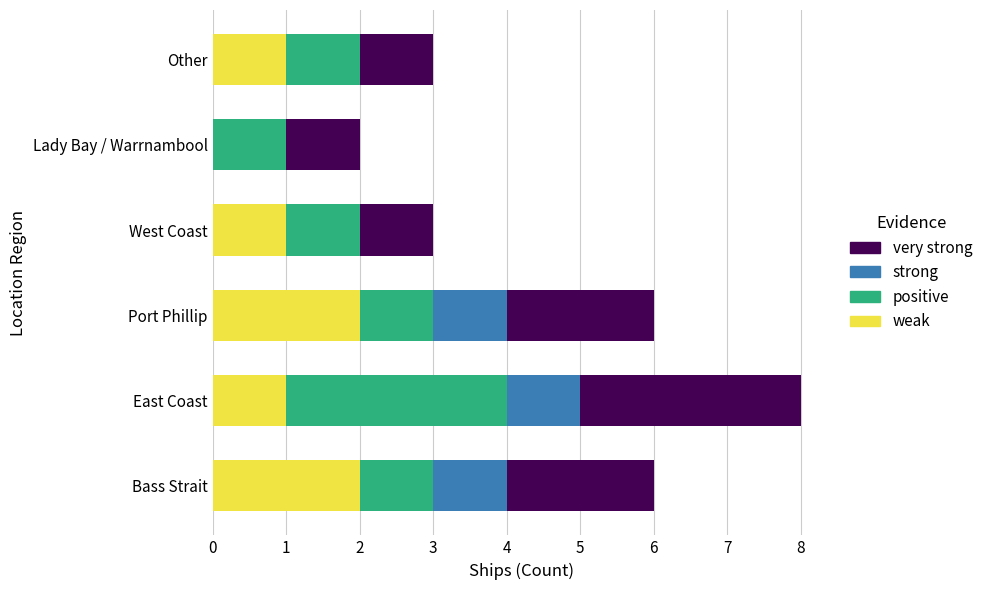

What is the sum of all weak values?

7